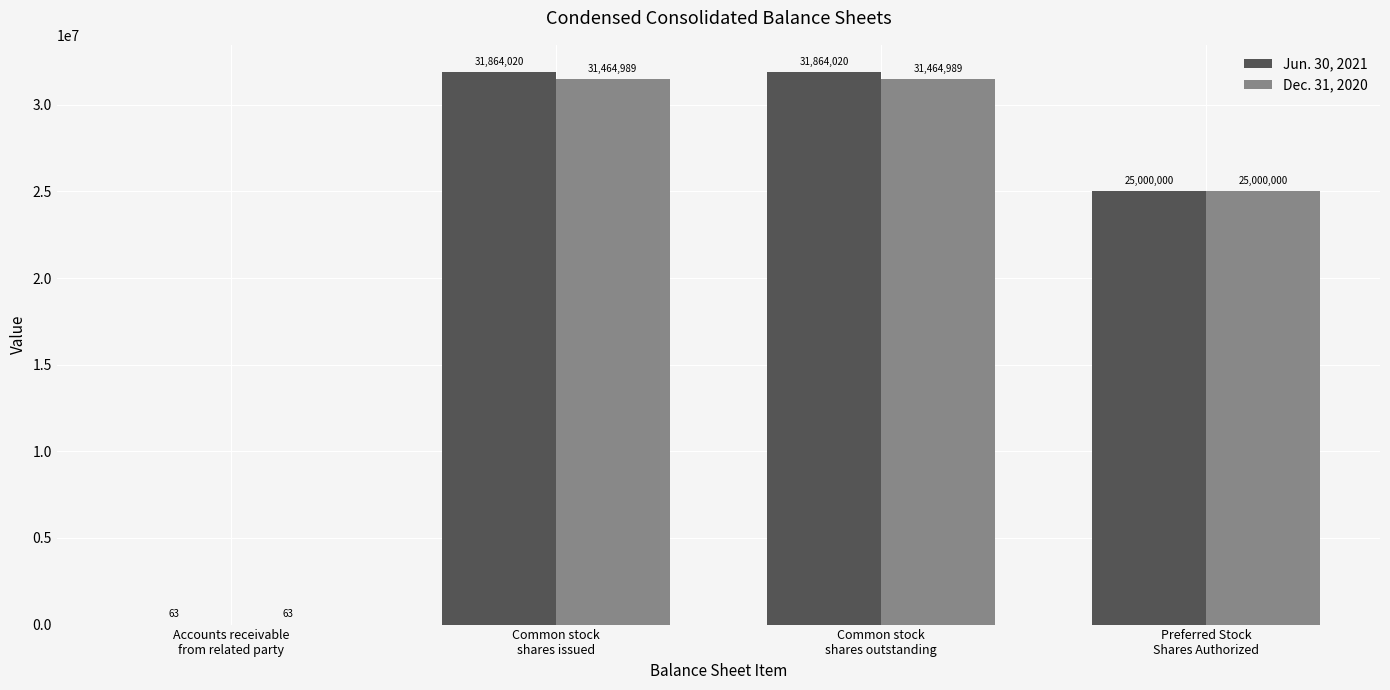

Are the bars grouped side by side (vs. stacked)?

Yes